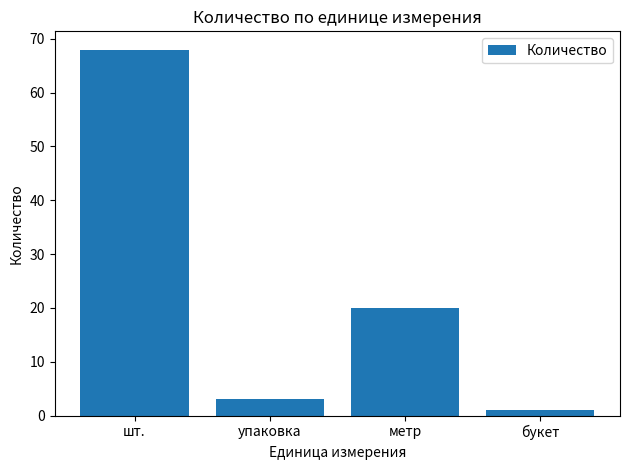

How many bars are there in total?

4